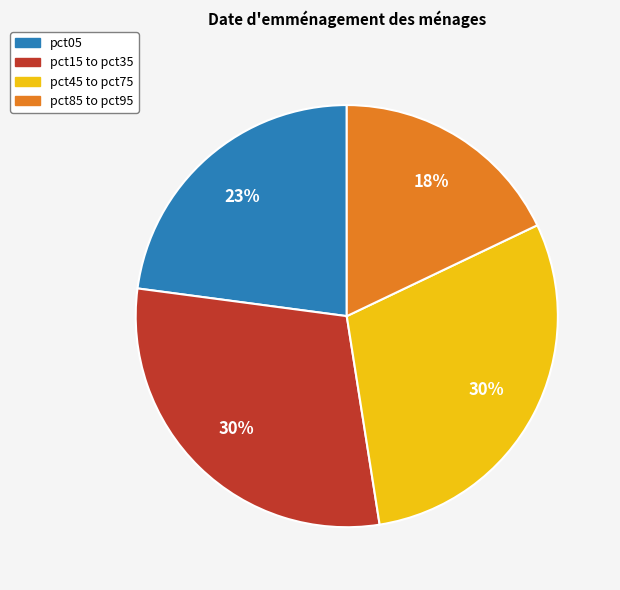

Combined, do pct15 to pct35 and pct85 to pct95 account for over 50%?

No